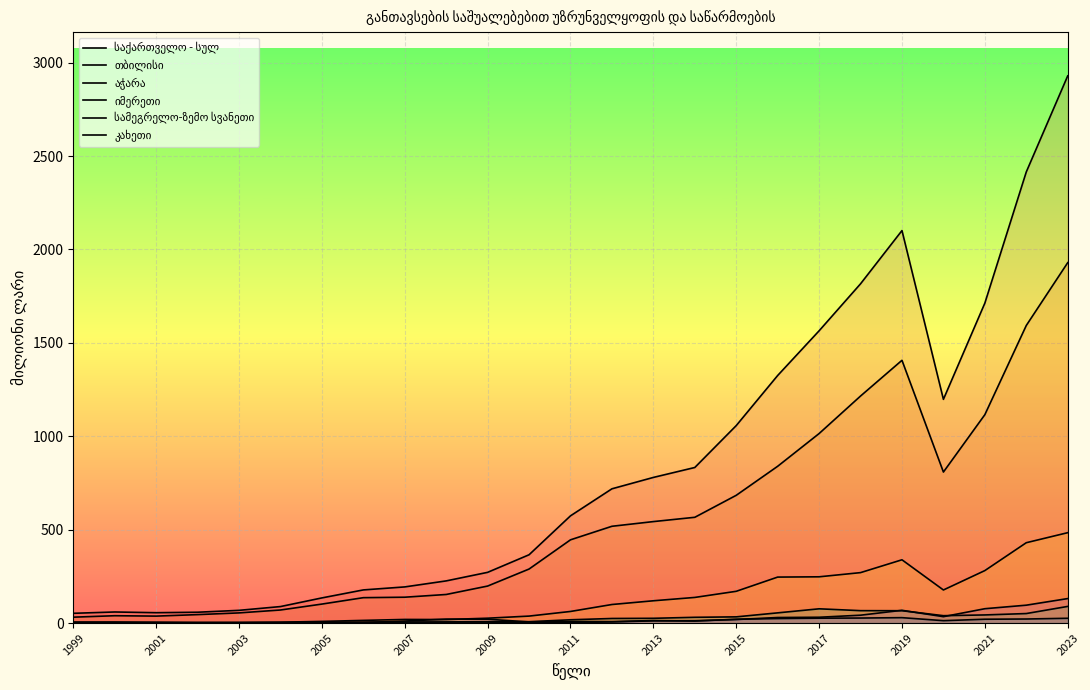

How many lines are shown in the chart?

6